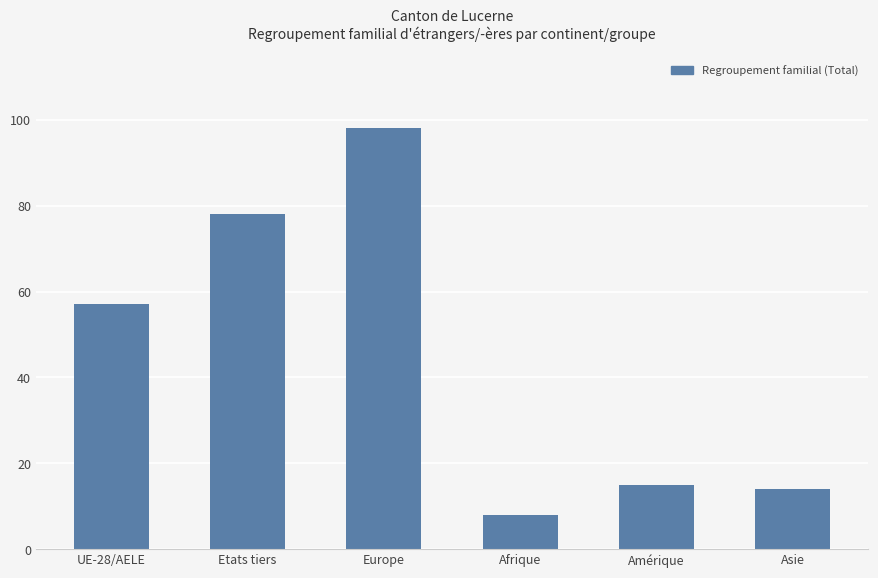

What is the value of the 6th bar from the left?

14